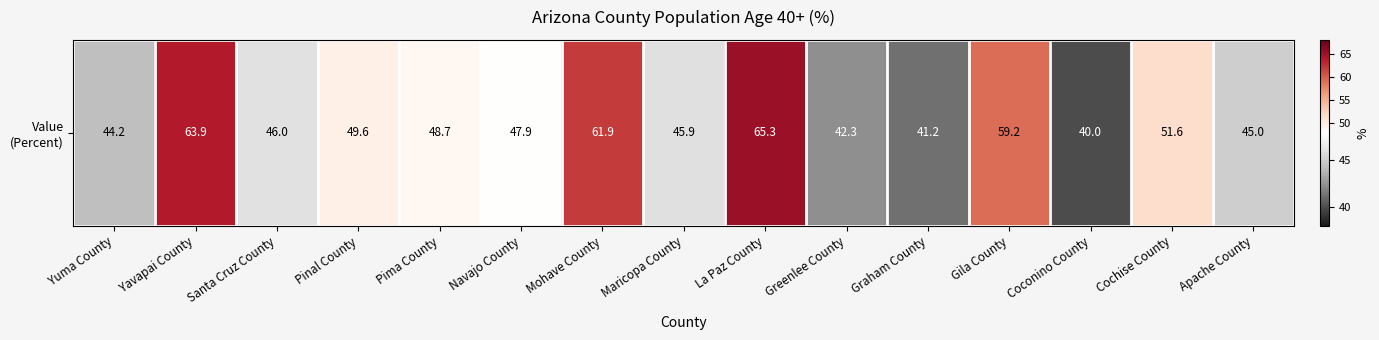

Count the number of data series in this chart.

1